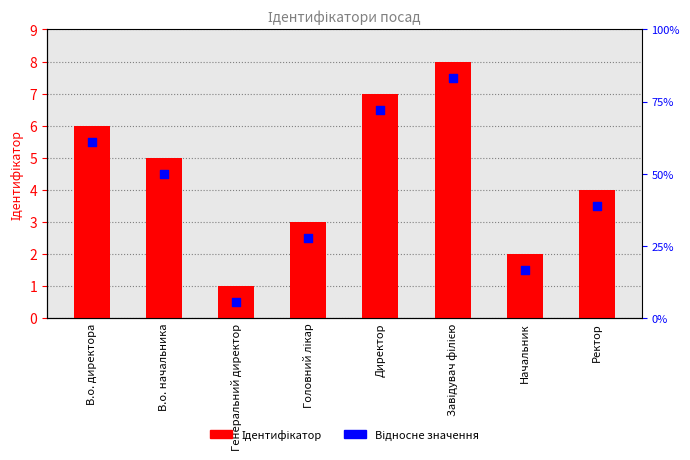

What is the total value across all series at Генеральний директор?

1.5